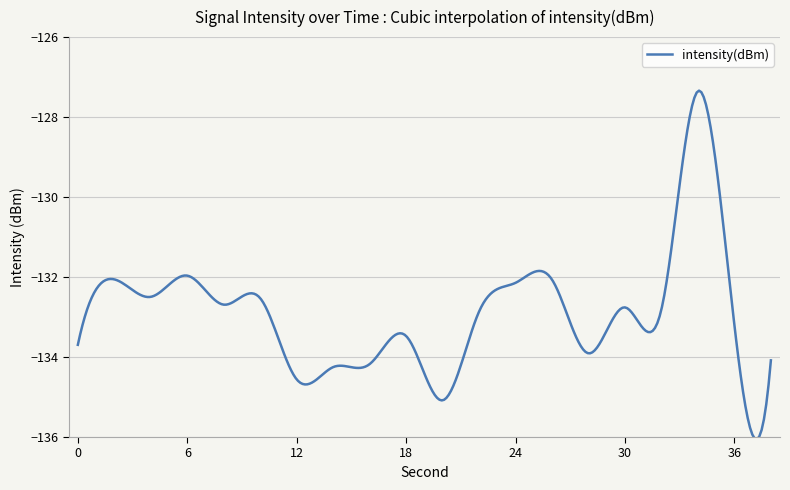

What is the difference between the maximum and minimum values?

8.7